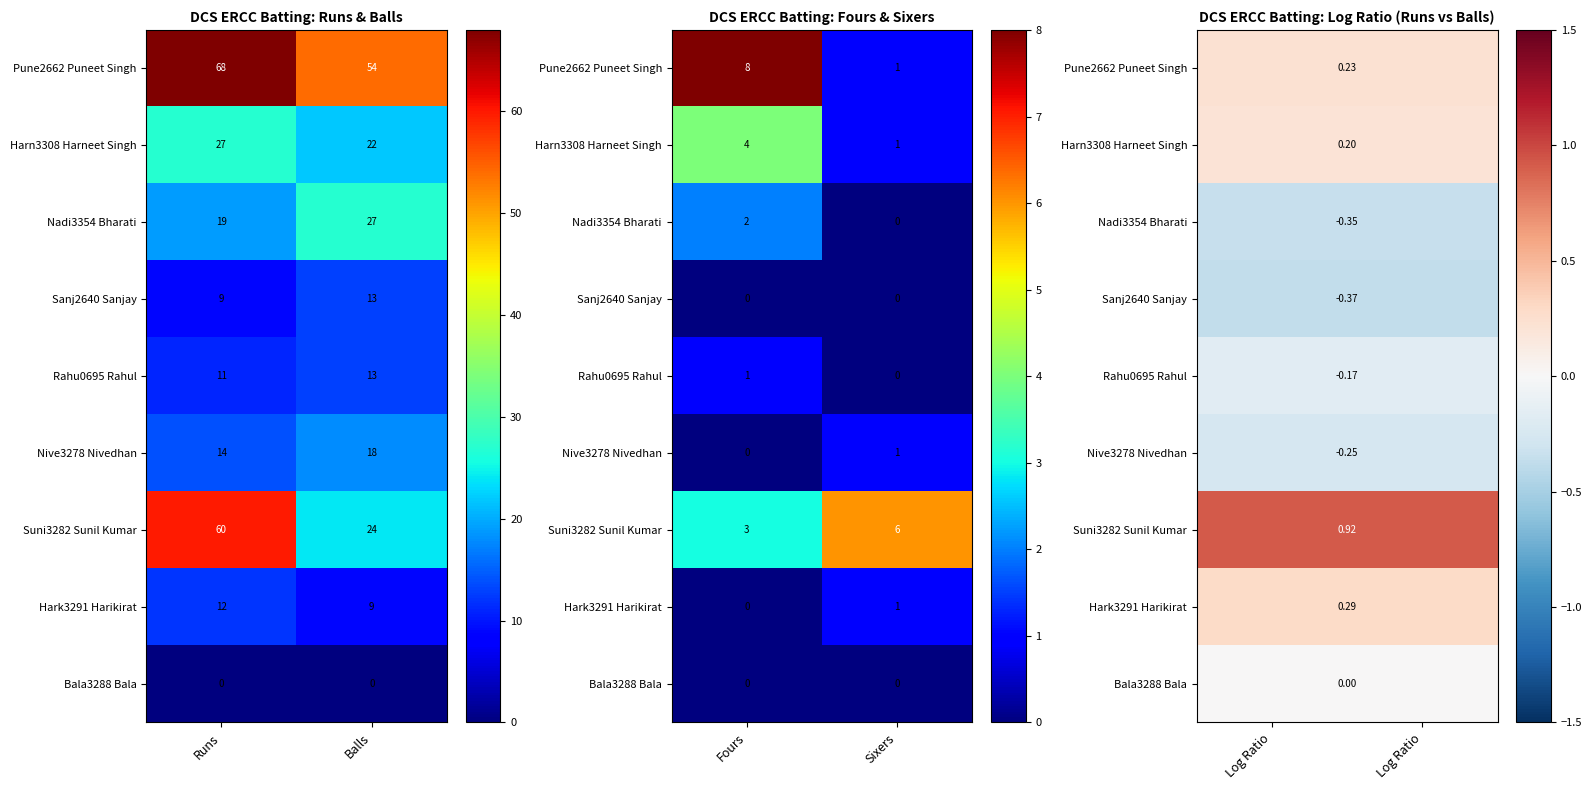

Which category has the highest value across all series?

Log Ratio